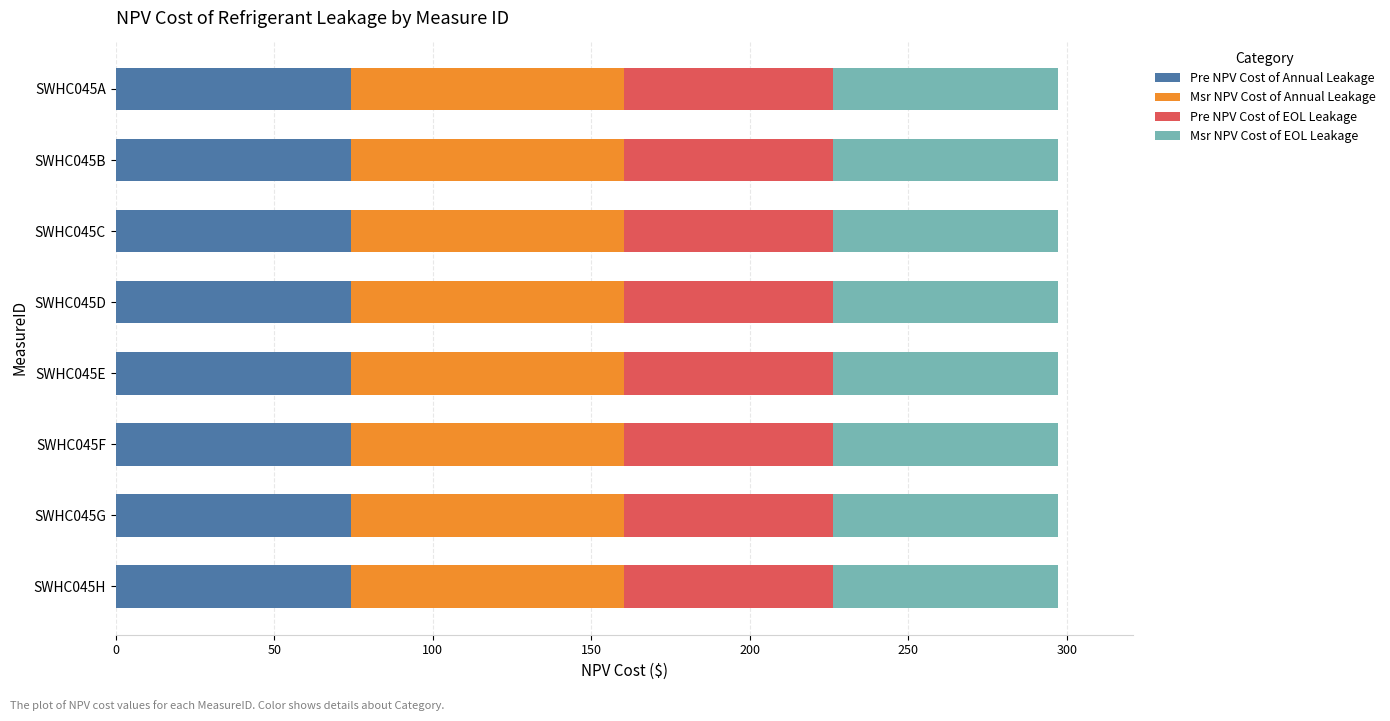

Is it true that Pre NPV Cost of Annual Leakage equals 130.7 at SWHC045D?

False